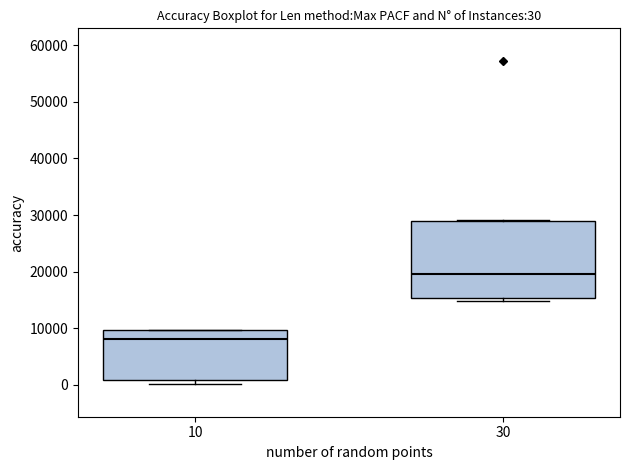

Which box has the highest median line?

30